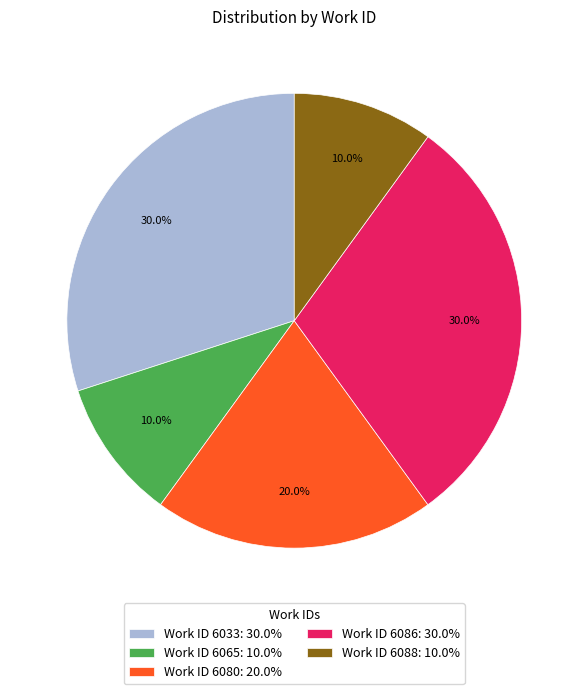

Between Work ID 6033: 30.0% and Work ID 6088: 10.0%, which is larger?

Work ID 6033: 30.0%